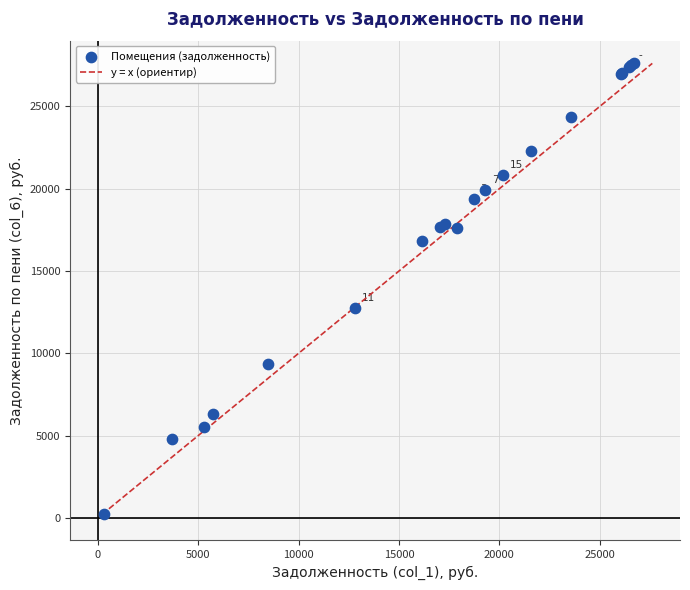

What Y value in the scatter plot is closest to 13912?

12776.8